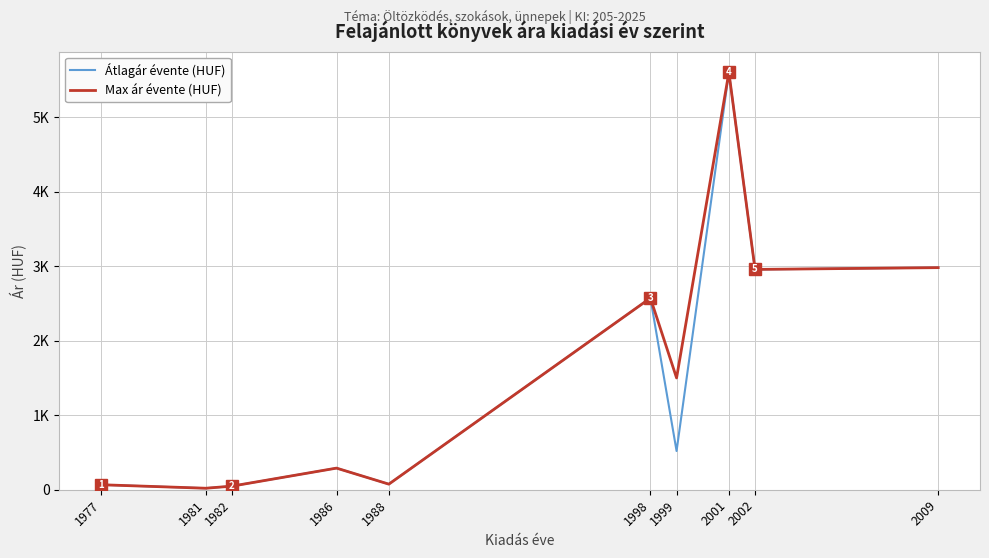

Between 1988 and 1998, which series saw the biggest shift?

Átlagár évente (HUF)